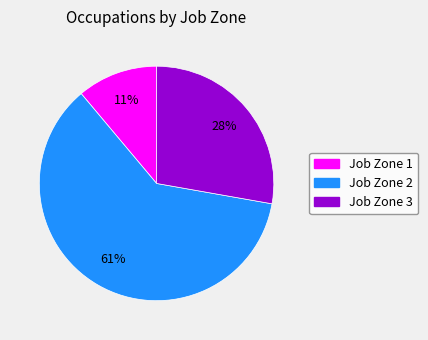

Count the number of slices in the pie.

3